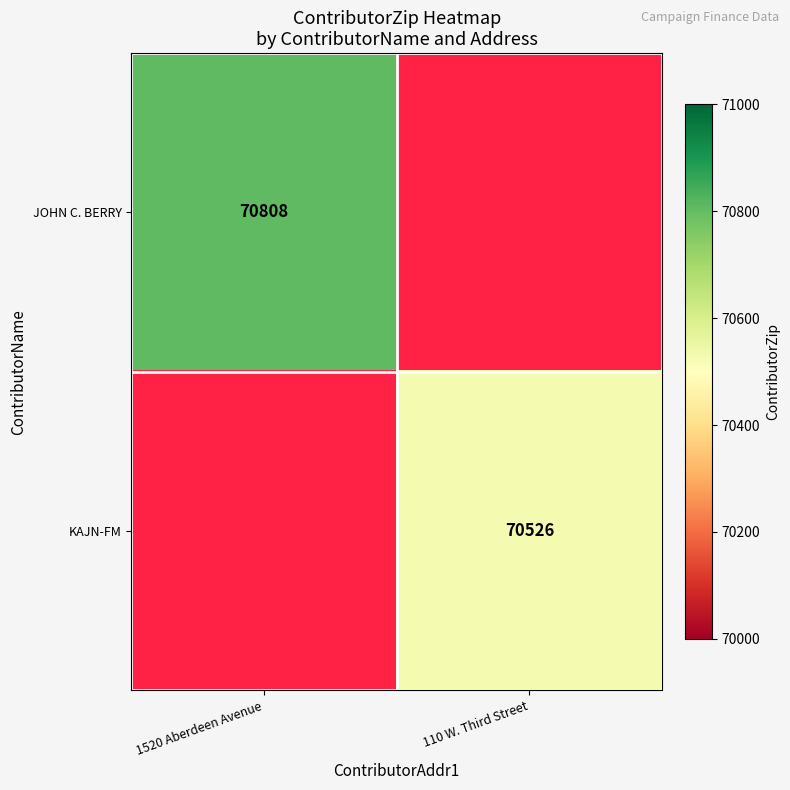

The KAJN-FM series shows 70526 at 110 W. Third Street. True or false?

True